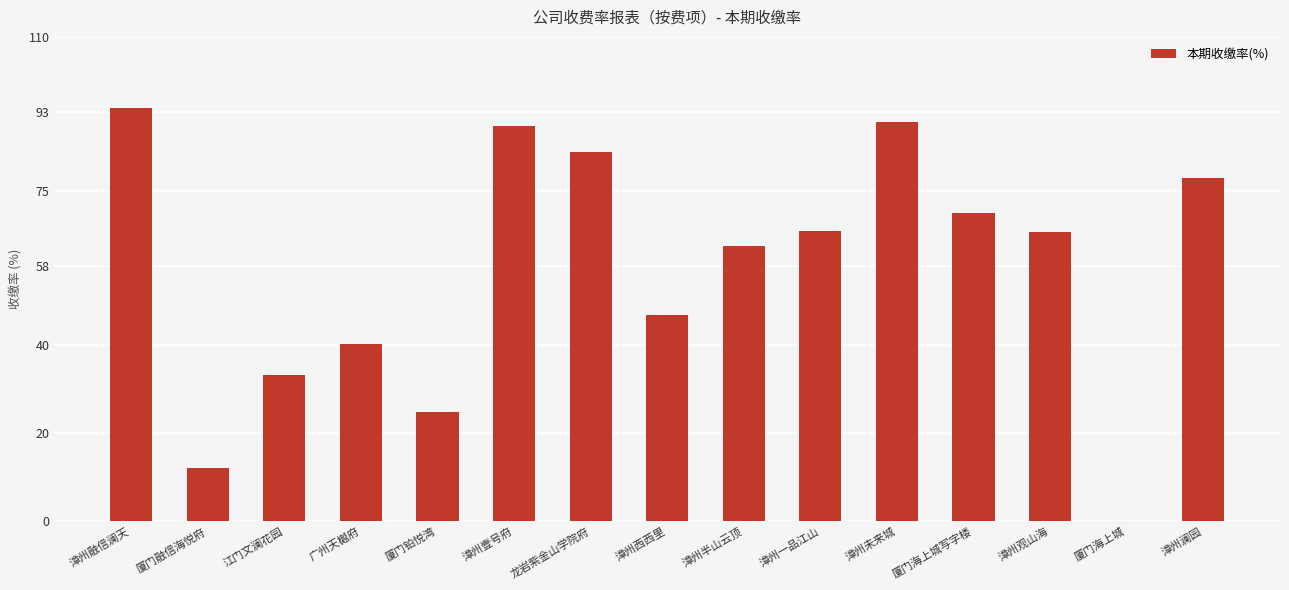

Which label corresponds to the largest value in the chart?

漳州融信澜天